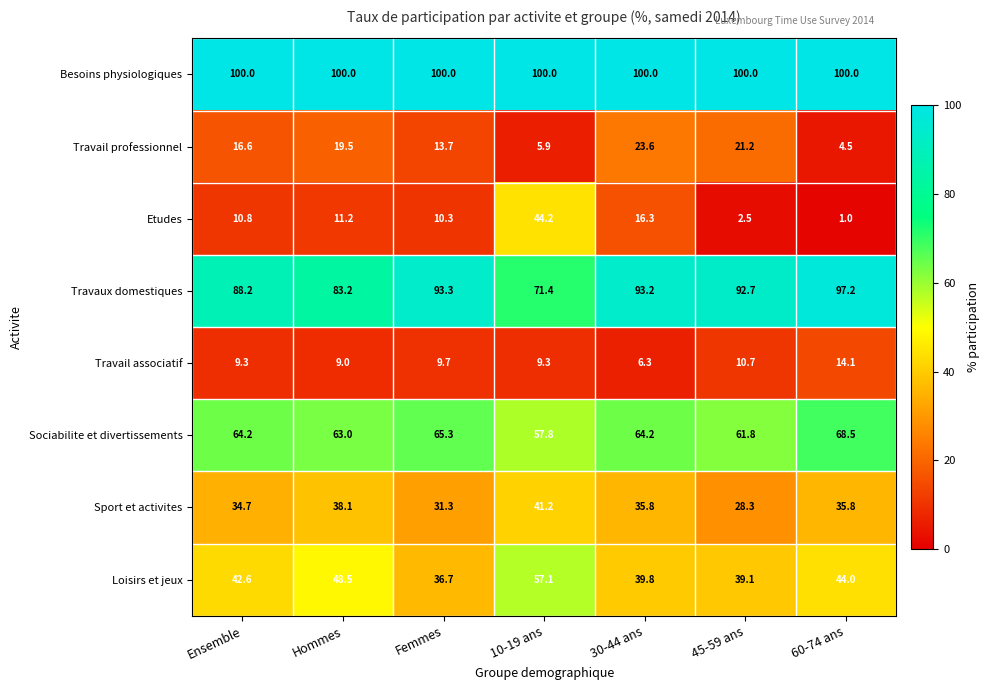

What is the sum of the Besoins physiologiques values at 10-19 ans and 30-44 ans?

200.0